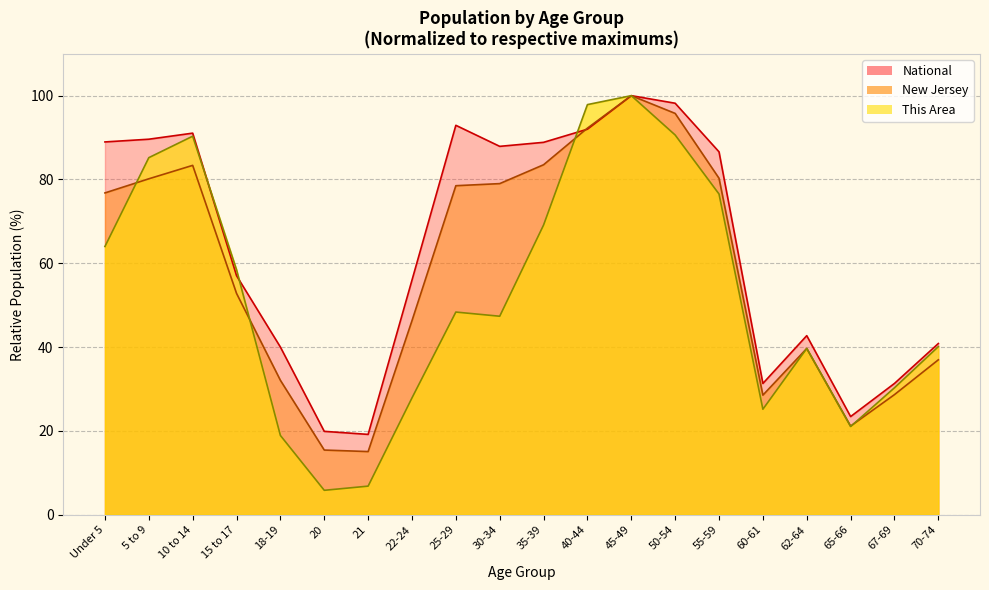

True or false: This Area has more than 1 interior local peaks.

True